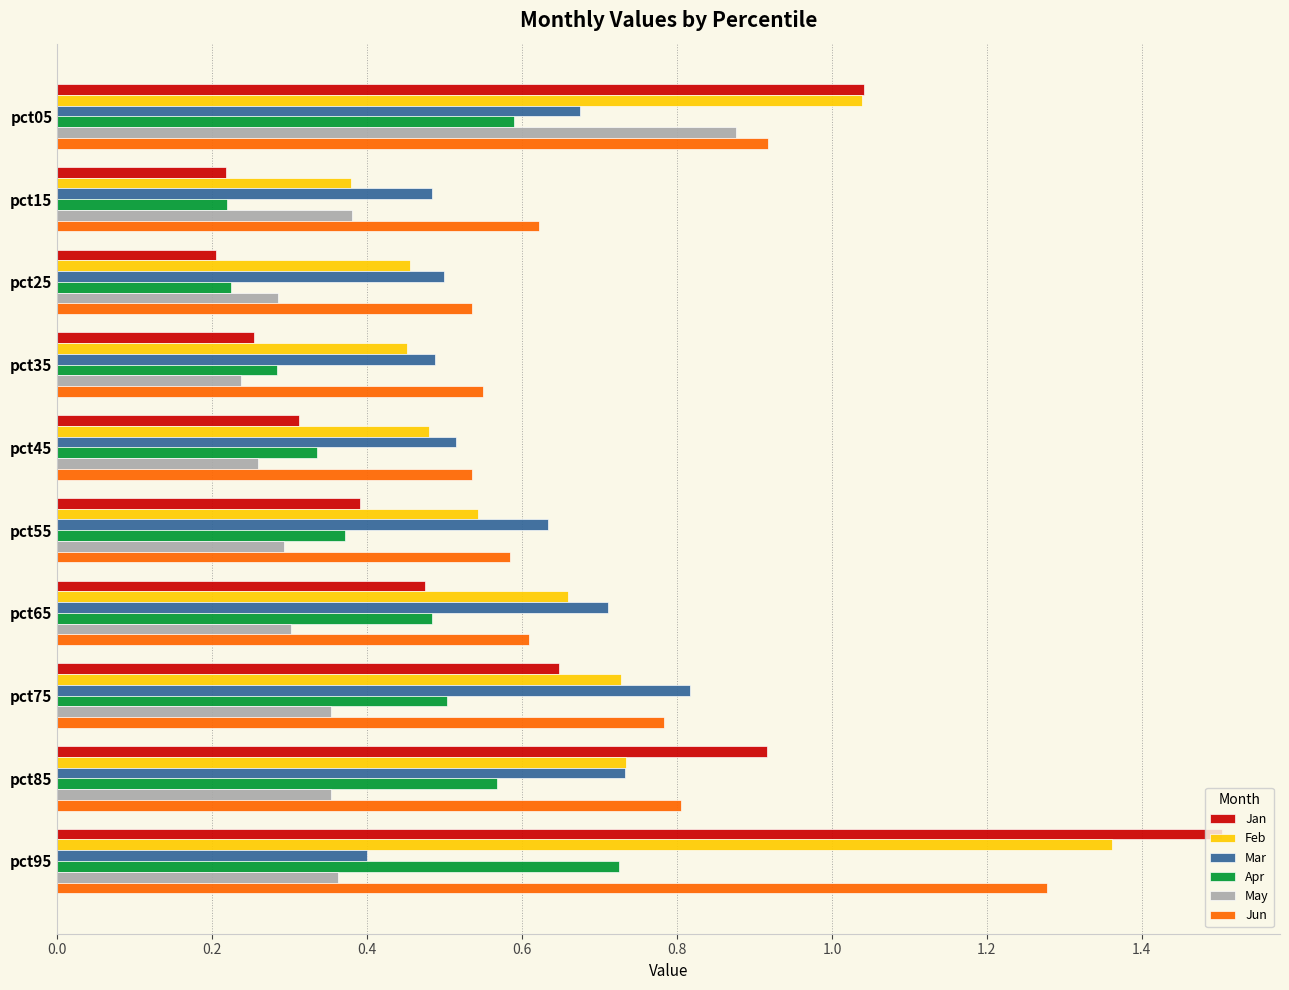

Which label corresponds to the largest value in the chart?

pct95